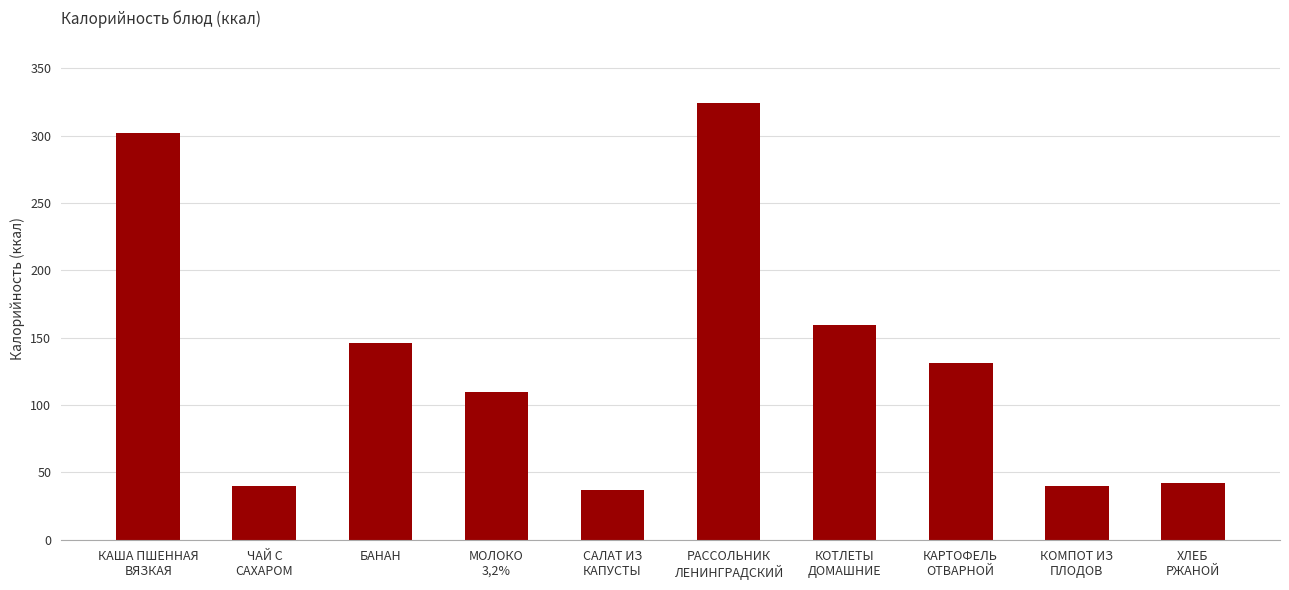

Reading left to right, transcribe all the data shown in this chart.

302.4	39.8	146.0	109.6	36.9	324.2	159.6	131.4	39.8	42.0